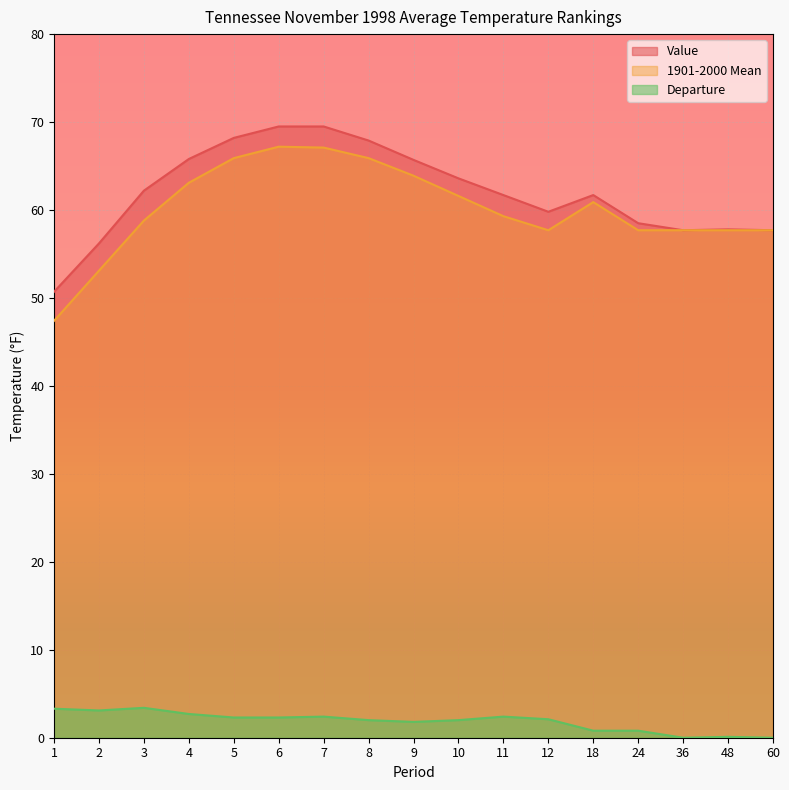

Is it true that Value equals 23.2 at 10?

False